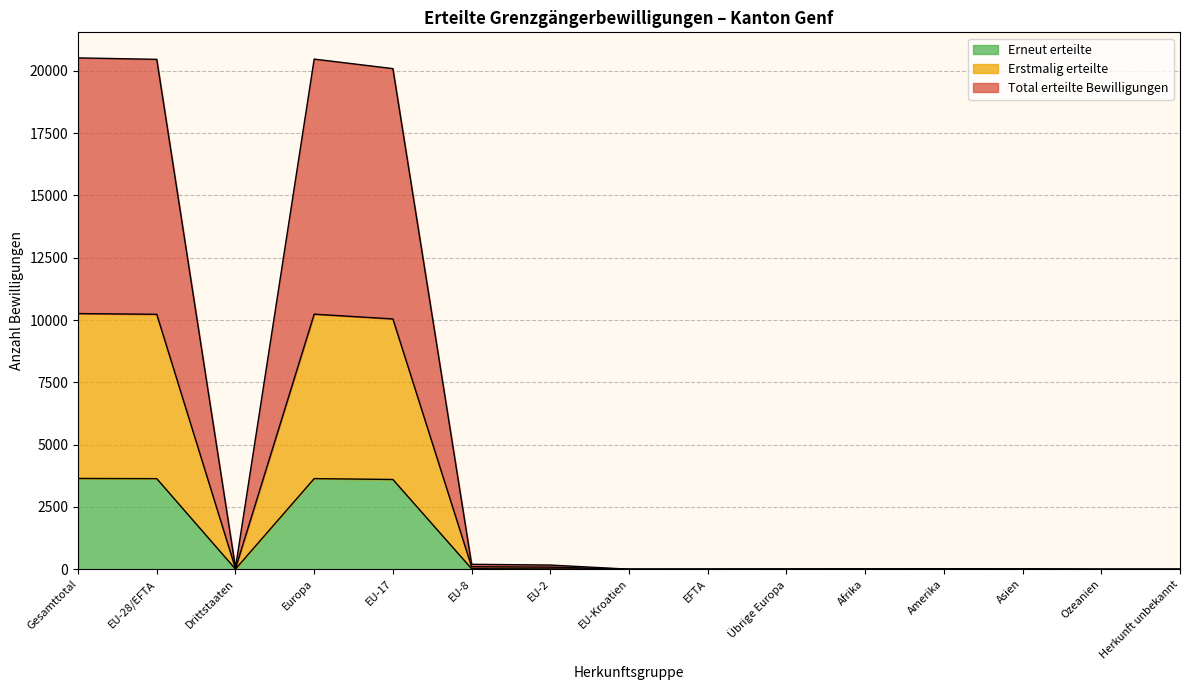

What is the label of the 1st point from the left?

Gesamttotal